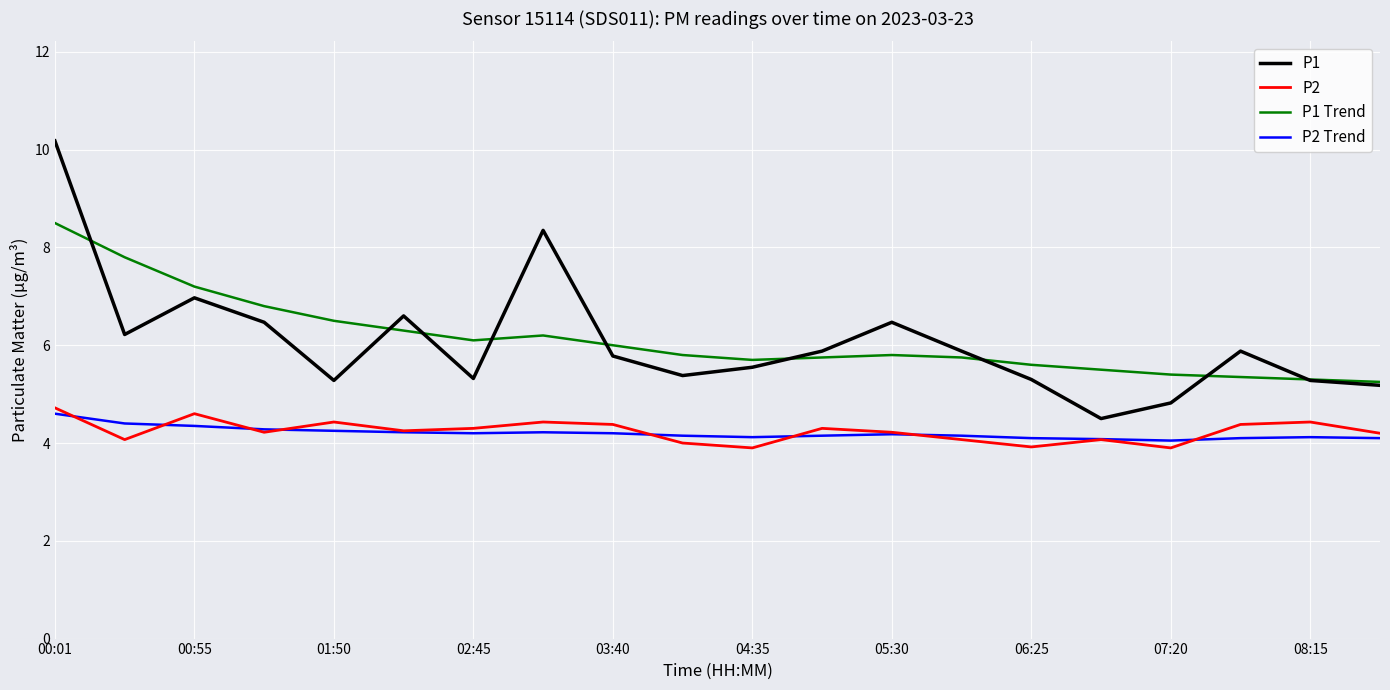

List the series in order of their peak value, highest first.

P1, P1 Trend, P2, P2 Trend